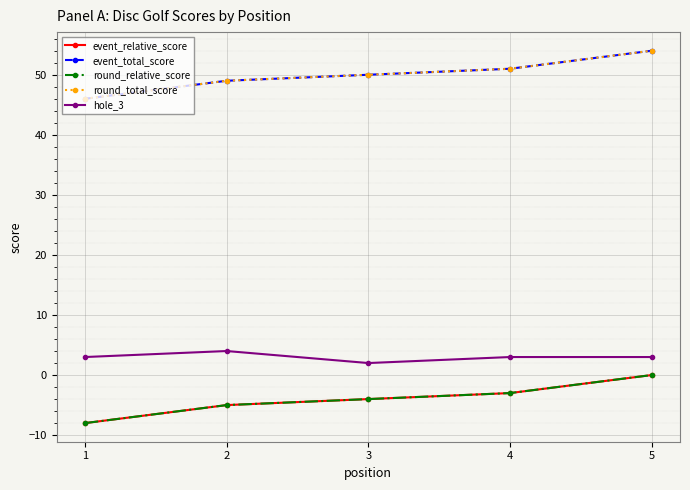

Which category has the lowest value in the event_total_score series?

1